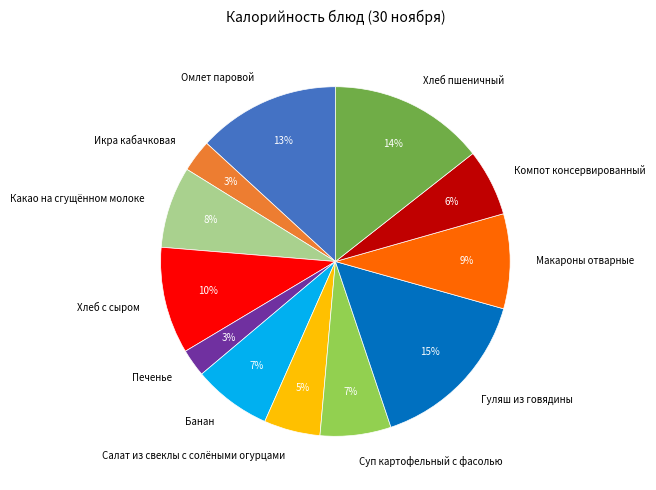

Count the number of slices in the pie.

12